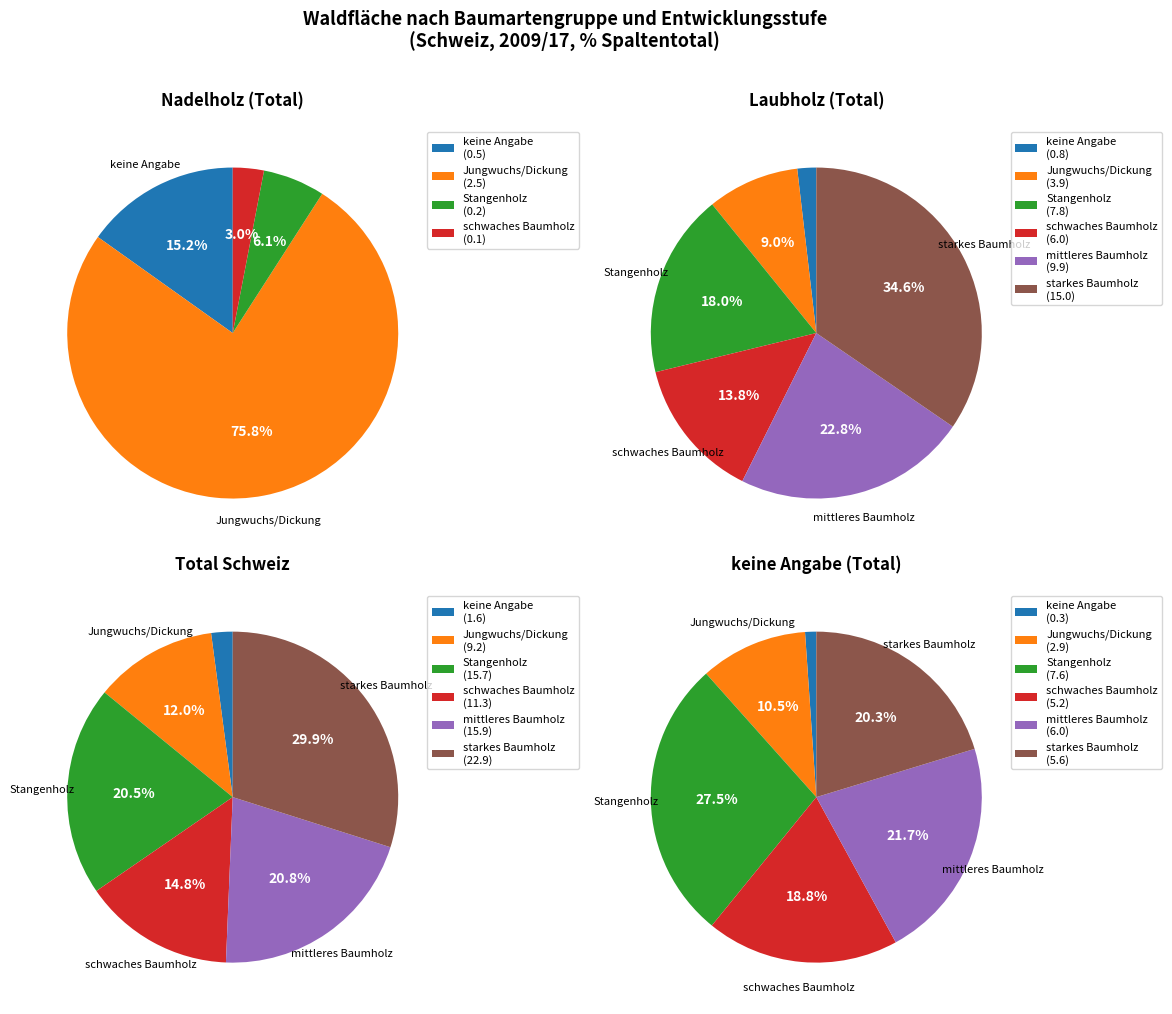

Which series has the widest spread of values?

starkes Baumholz